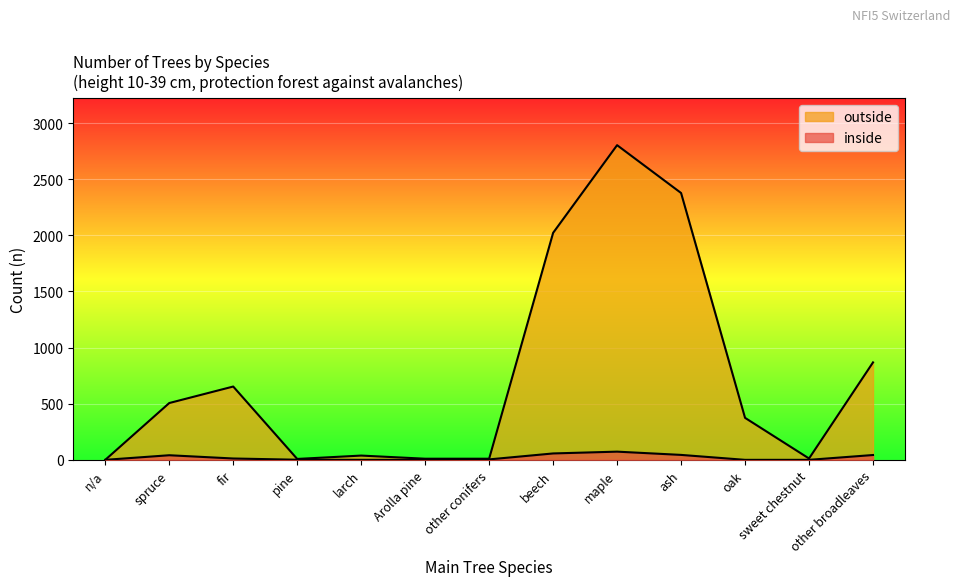

Where does the outside series first go above 374?

spruce